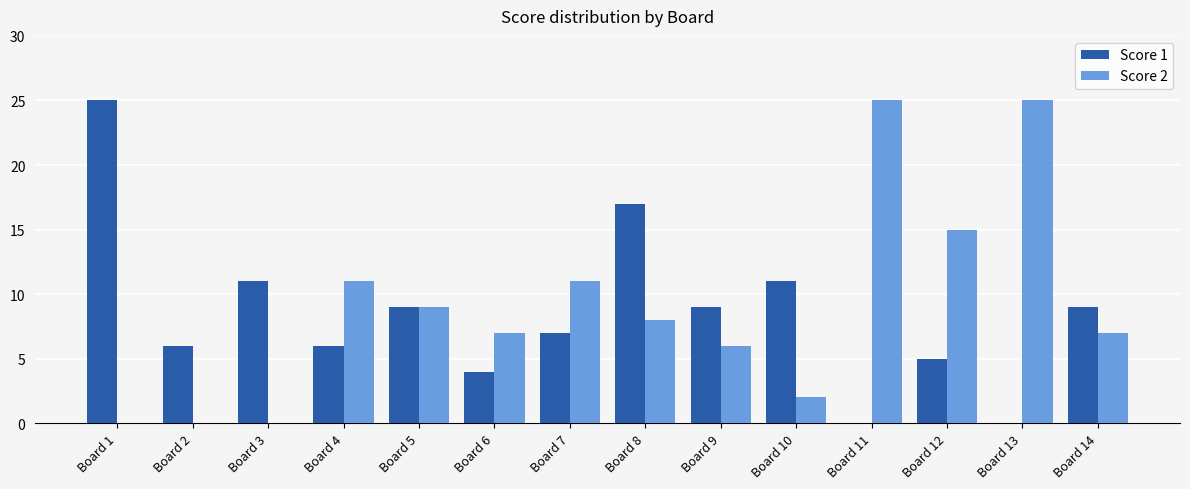

What is the greatest value displayed?

25